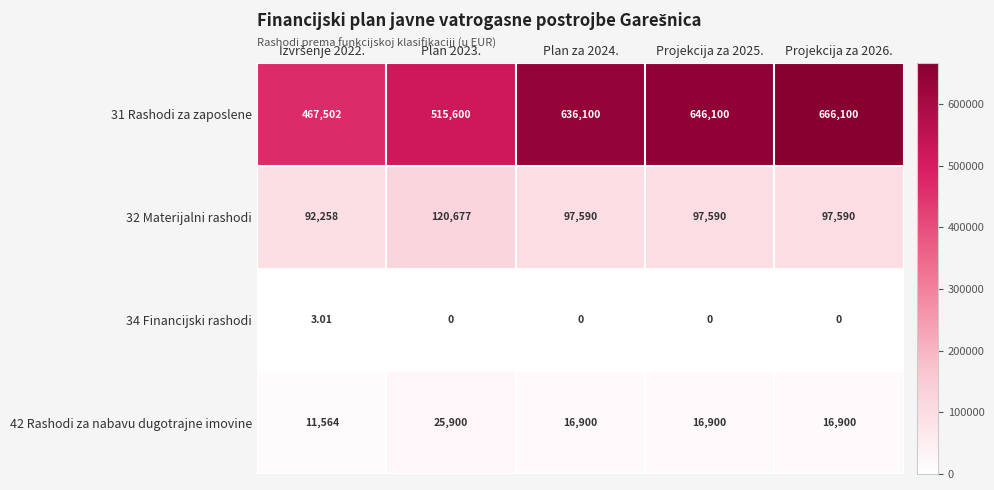

Is the value of 31 Rashodi za zaposlene at Plan za 2024. greater than the value of 42 Rashodi za nabavu dugotrajne imovine at Projekcija za 2026.?

Yes